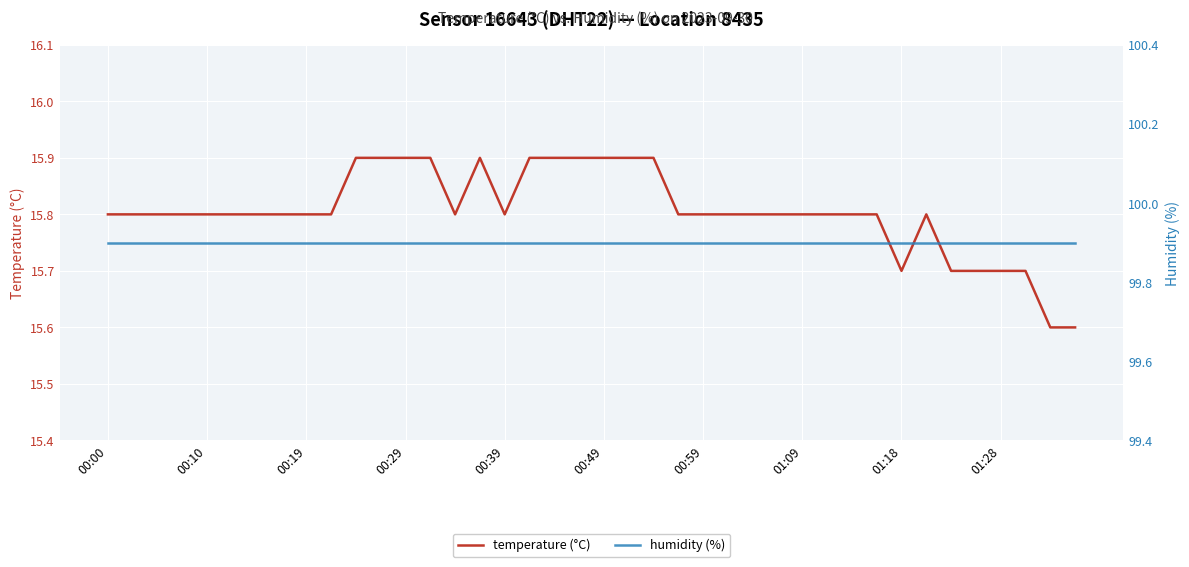

Is this an area chart (filled region under the line)?

No